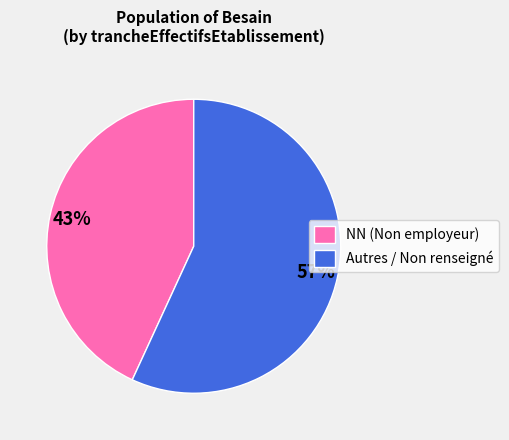

Rank the categories by value from highest to lowest.

Autres / Non renseigné, NN (Non employeur)